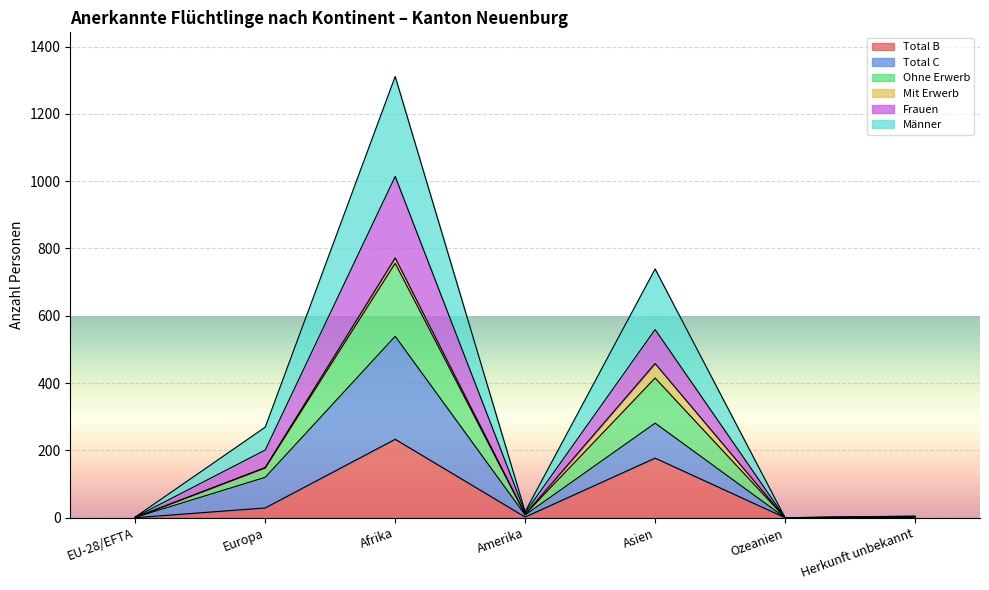

What is the maximum value for Total B?

233